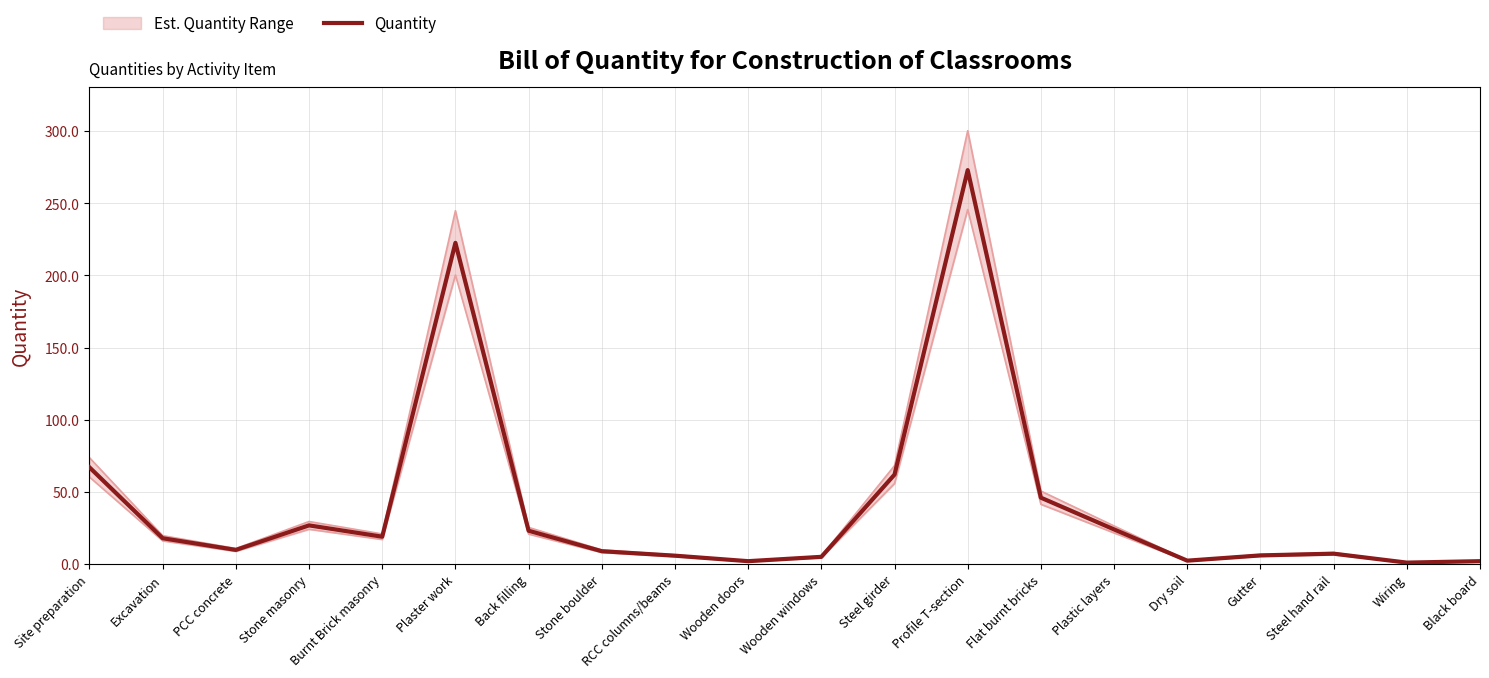

Which label corresponds to the smallest value in the chart?

Wiring